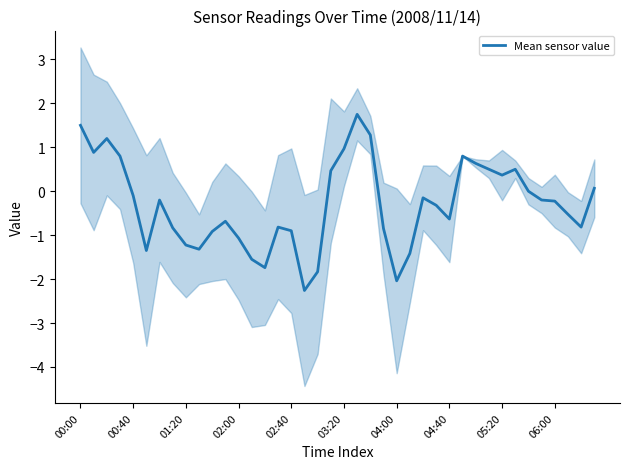

How many data points are less than 0?

25